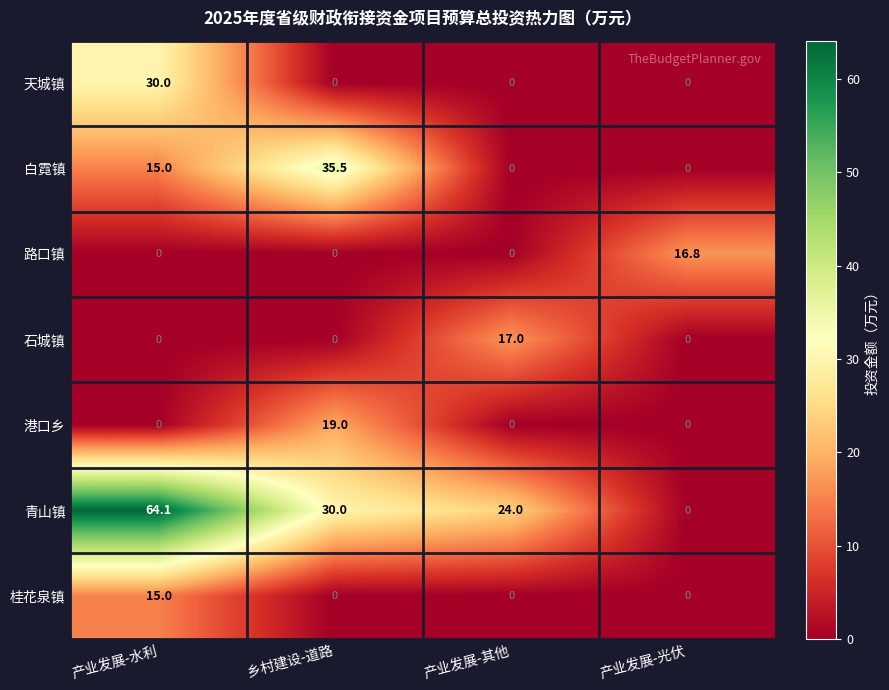

Reading left to right, transcribe all the data shown in this chart.

天城镇: 30.0	0.0	0.0	0.0
白霓镇: 15.0	35.5	0.0	0.0
路口镇: 0.0	0.0	0.0	16.8
石城镇: 0.0	0.0	17.0	0.0
港口乡: 0.0	19.0	0.0	0.0
青山镇: 64.1	30.0	24.0	0.0
桂花泉镇: 15.0	0.0	0.0	0.0